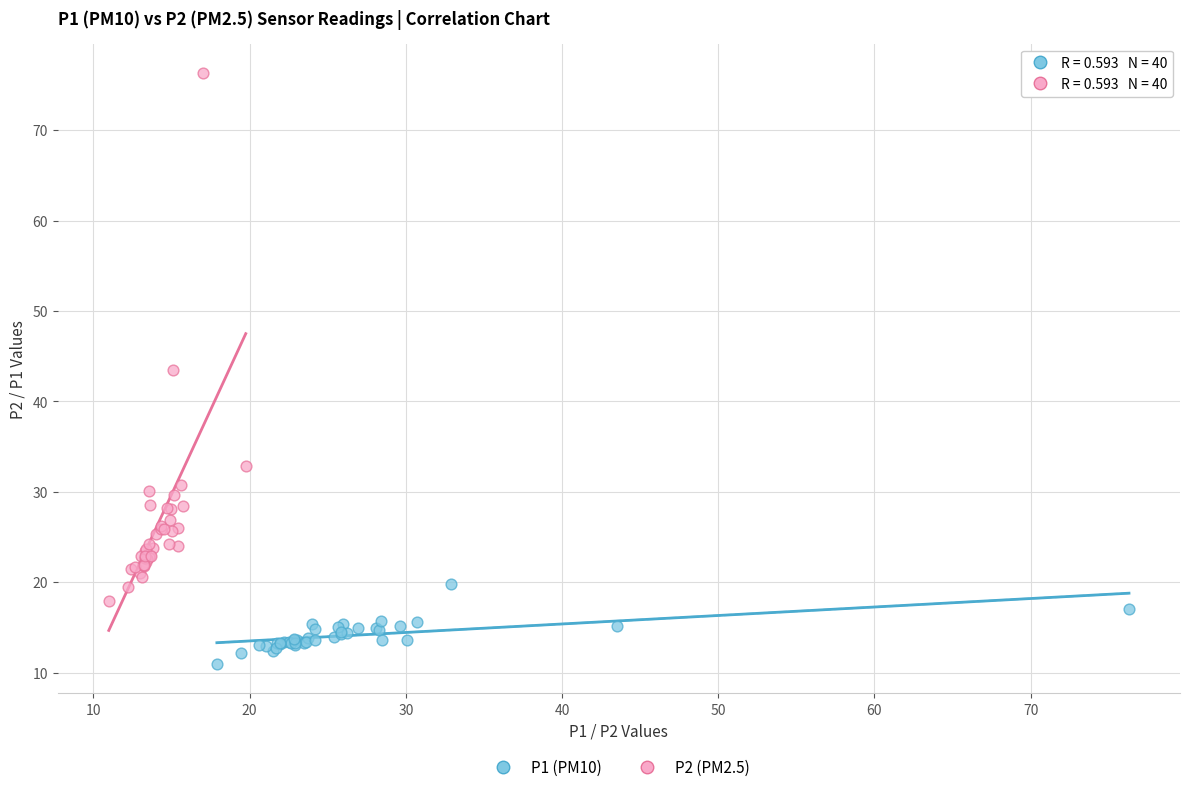

Which series has the widest spread of Y values?

P2 (PM2.5)